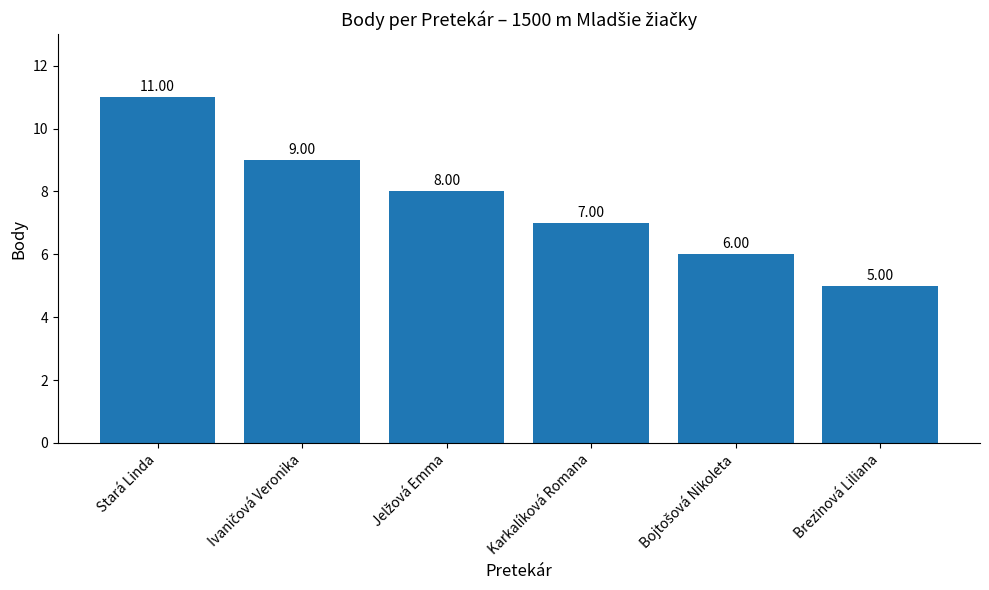

What is the change in value from Stará Linda to Brezinová Liliana?

-6